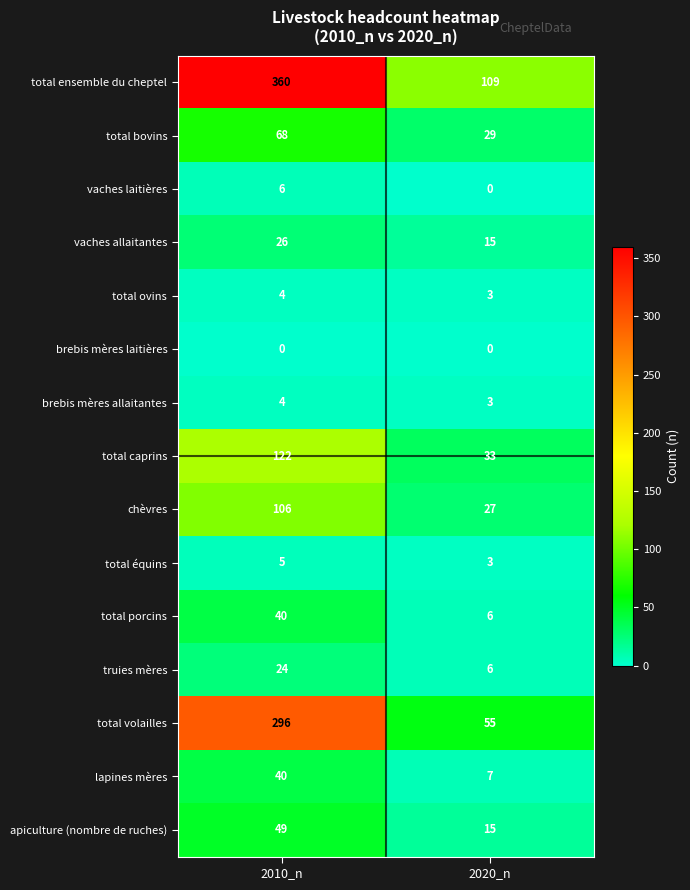

How many distinct data groups are displayed?

15